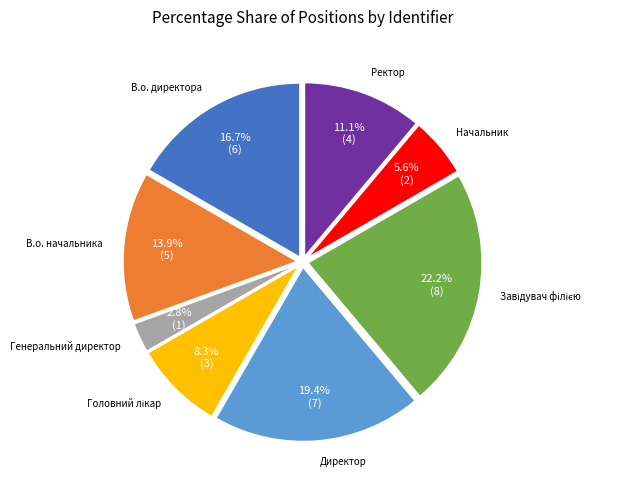

Is there a majority slice in this chart?

No